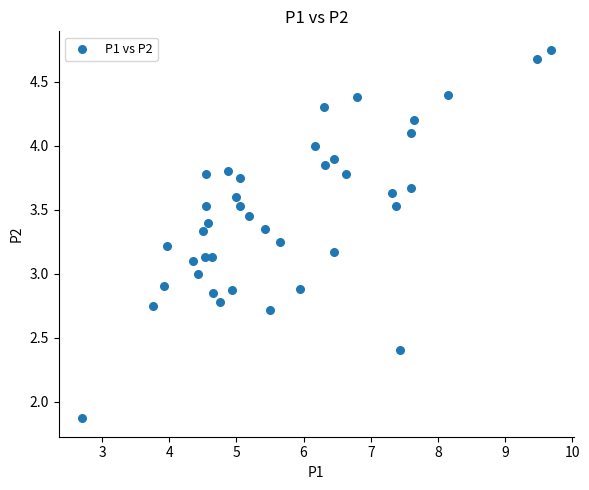

What is the range of X values (max minus min)?

7.0